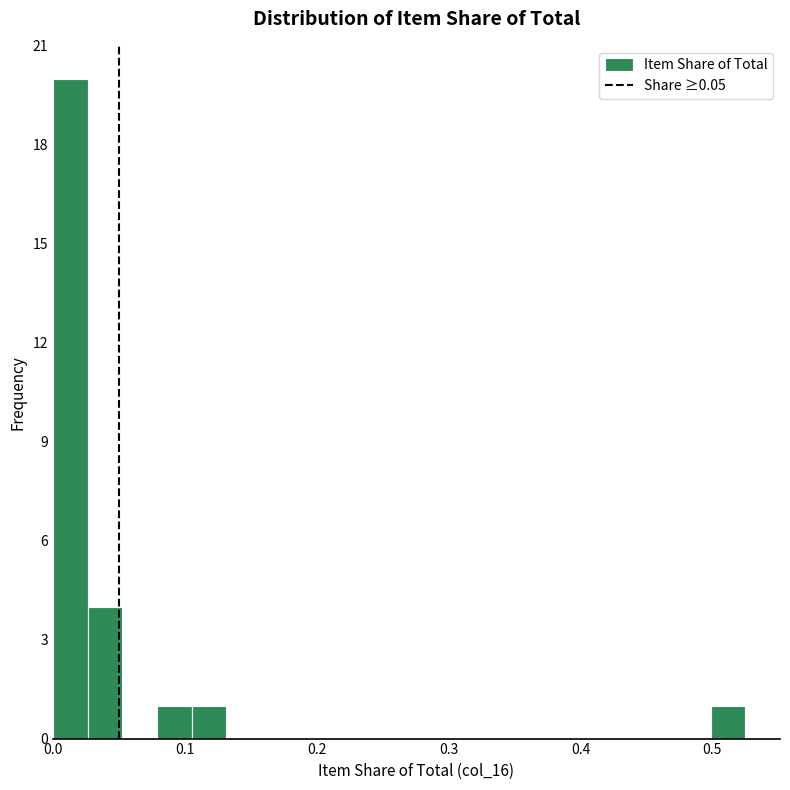

Read against the x-axis, roughly where is the centre of the tallest bar?

0.01